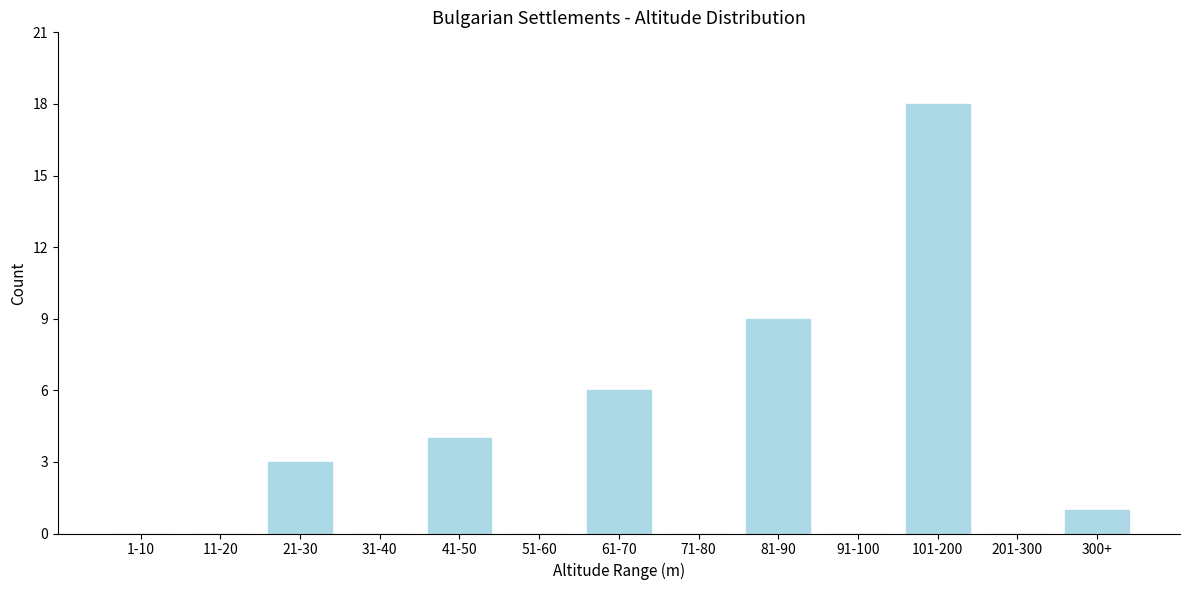

Reading left to right, list all the values displayed in this chart.

1-10=0	11-20=0	21-30=3	31-40=0	41-50=4	51-60=0	61-70=6	71-80=0	81-90=9	91-100=0	101-200=18	201-300=0	300+=1